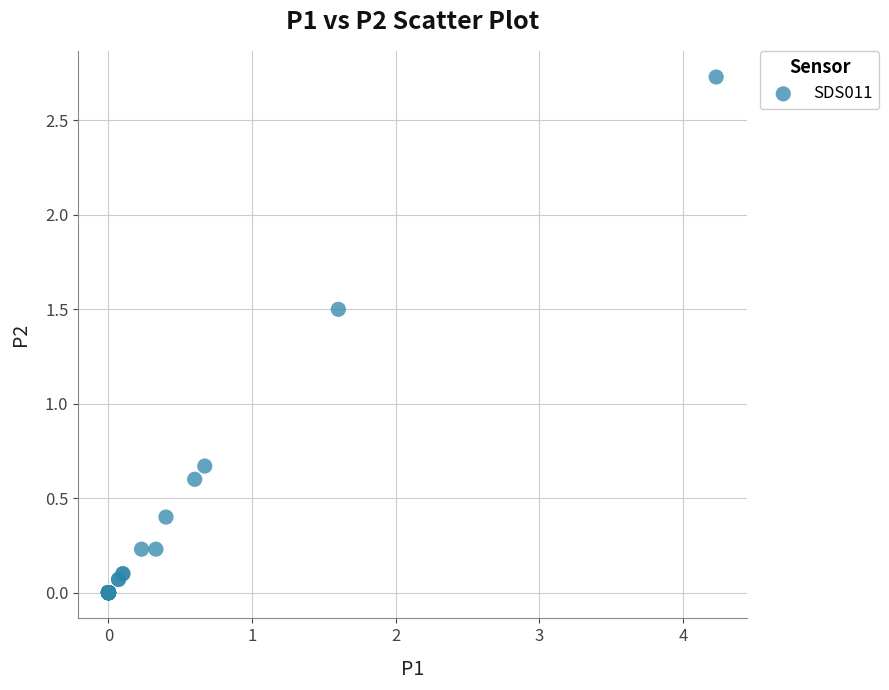

What Y value in the scatter plot is closest to 1?

0.7